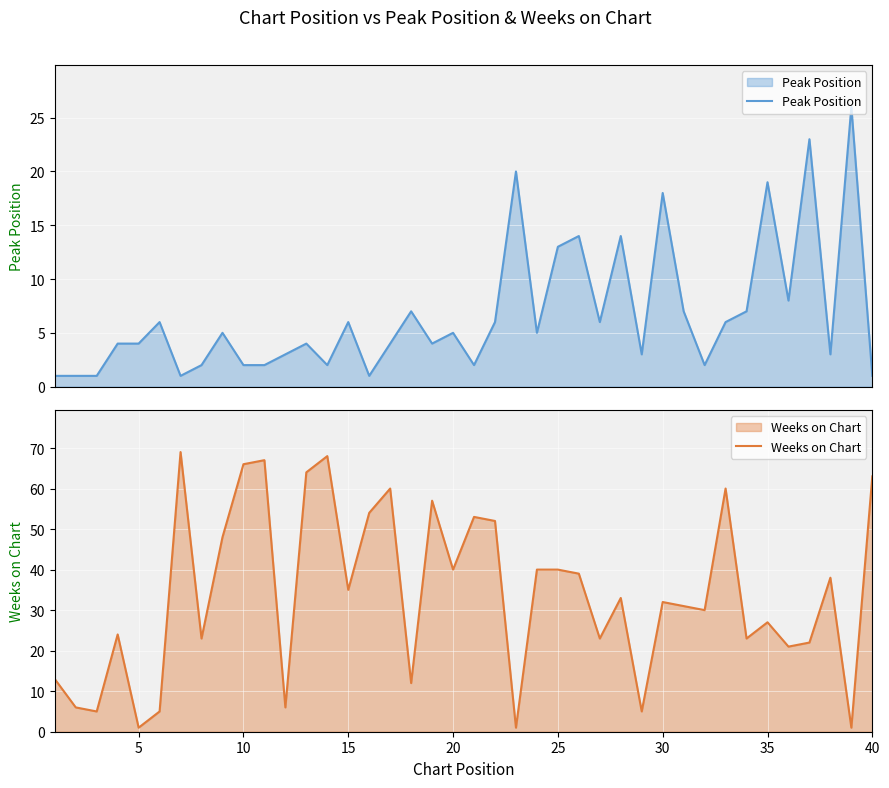

Between 40 and 35, which is larger?

35